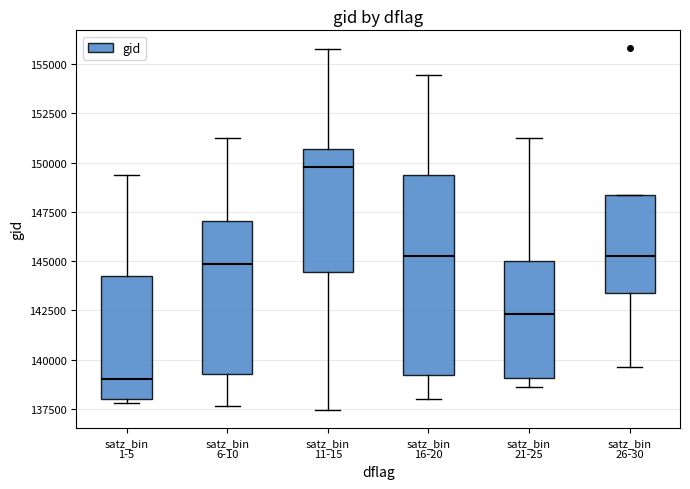

Reading left to right, transcribe this box plot: for each box, give where its median line is, the range the box spans, and where its two whiskers end, as read against the y-axis. The values are not printed on the chart, so give them approximately, as read against the axis.

satz_bin 1-5: median 139000, box 138000 to 144000, whiskers 138000 (just below the box's lower edge) to 149500
satz_bin 6-10: median 145000, box 139500 to 147000, whiskers 137500 to 151000
satz_bin 11-15: median 150000, box 144500 to 150500, whiskers 137500 to 156000
satz_bin 16-20: median 145500, box 139000 to 149500, whiskers 138000 to 154500
satz_bin 21-25: median 142500, box 139000 to 145000, whiskers 138500 to 151500
satz_bin 26-30: median 145500, box 143500 to 148500, whiskers 139500 to 148500